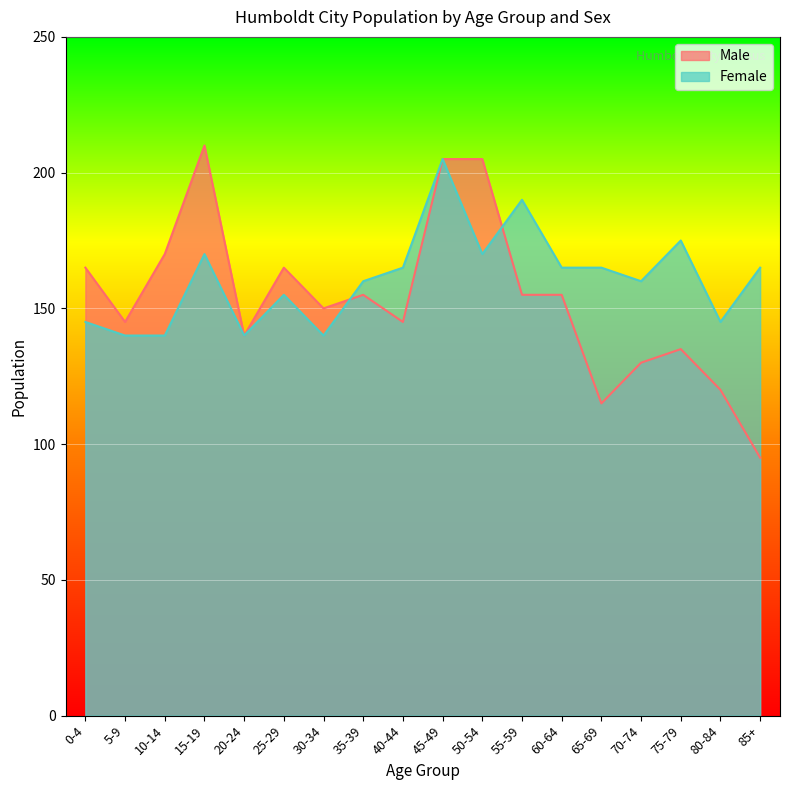

What is the label of the 16th point from the left?

75-79